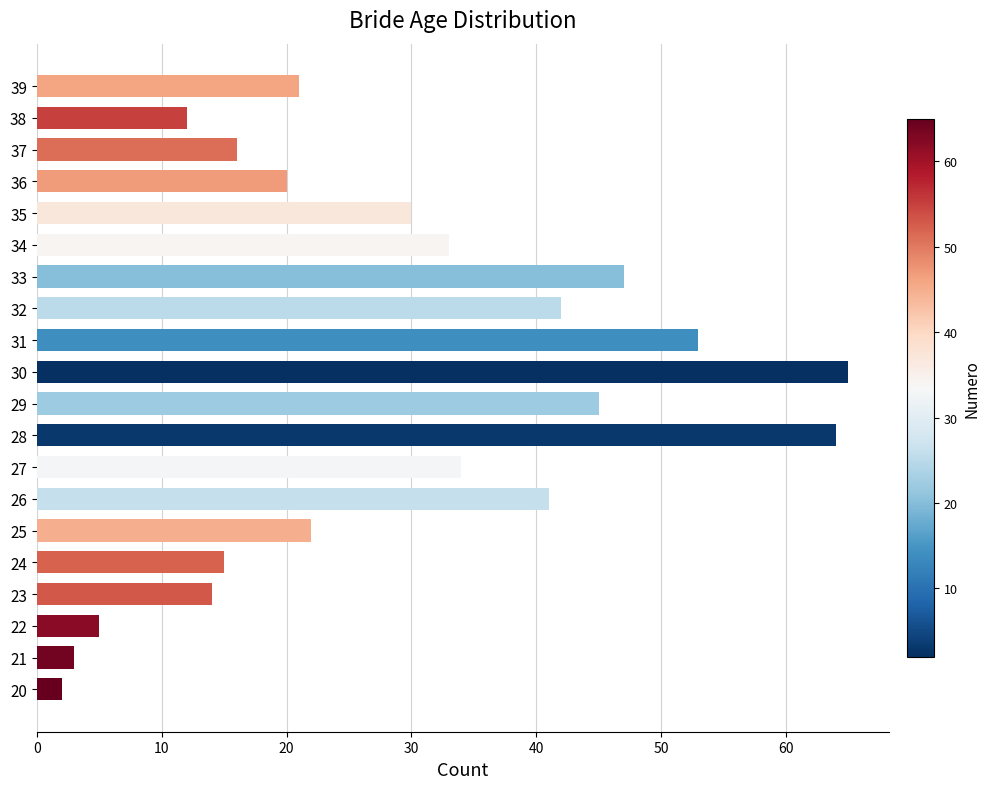

Reading bottom to top, list all the values displayed in this chart.

20=2	21=3	22=5	23=14	24=15	25=22	26=41	27=34	28=64	29=45	30=65	31=53	32=42	33=47	34=33	35=30	36=20	37=16	38=12	39=21